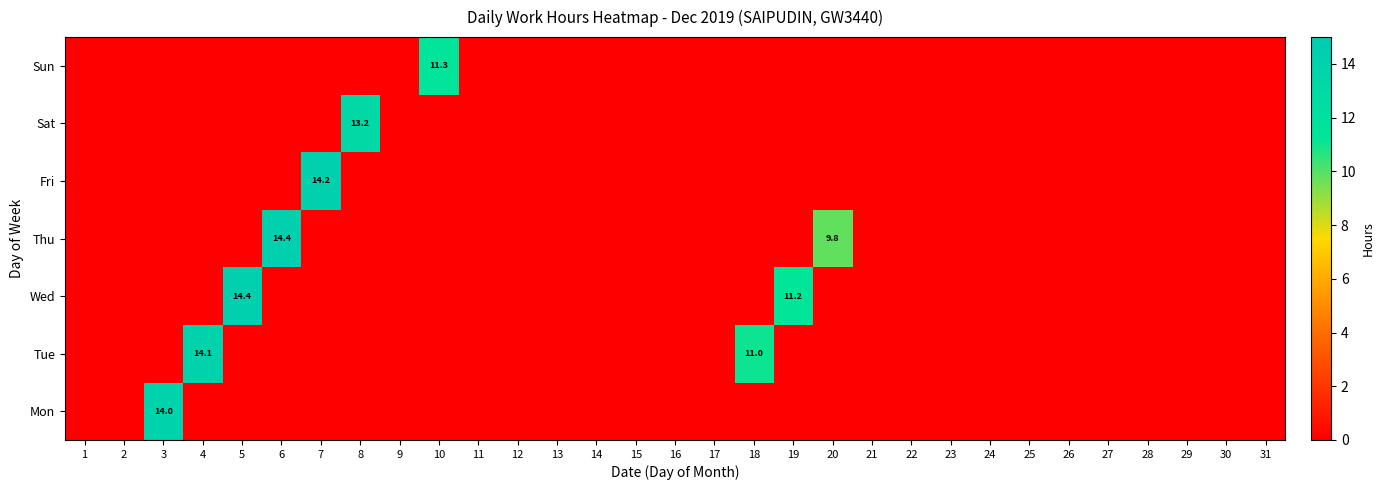

At which category does the chart reach its peak across all series?

5